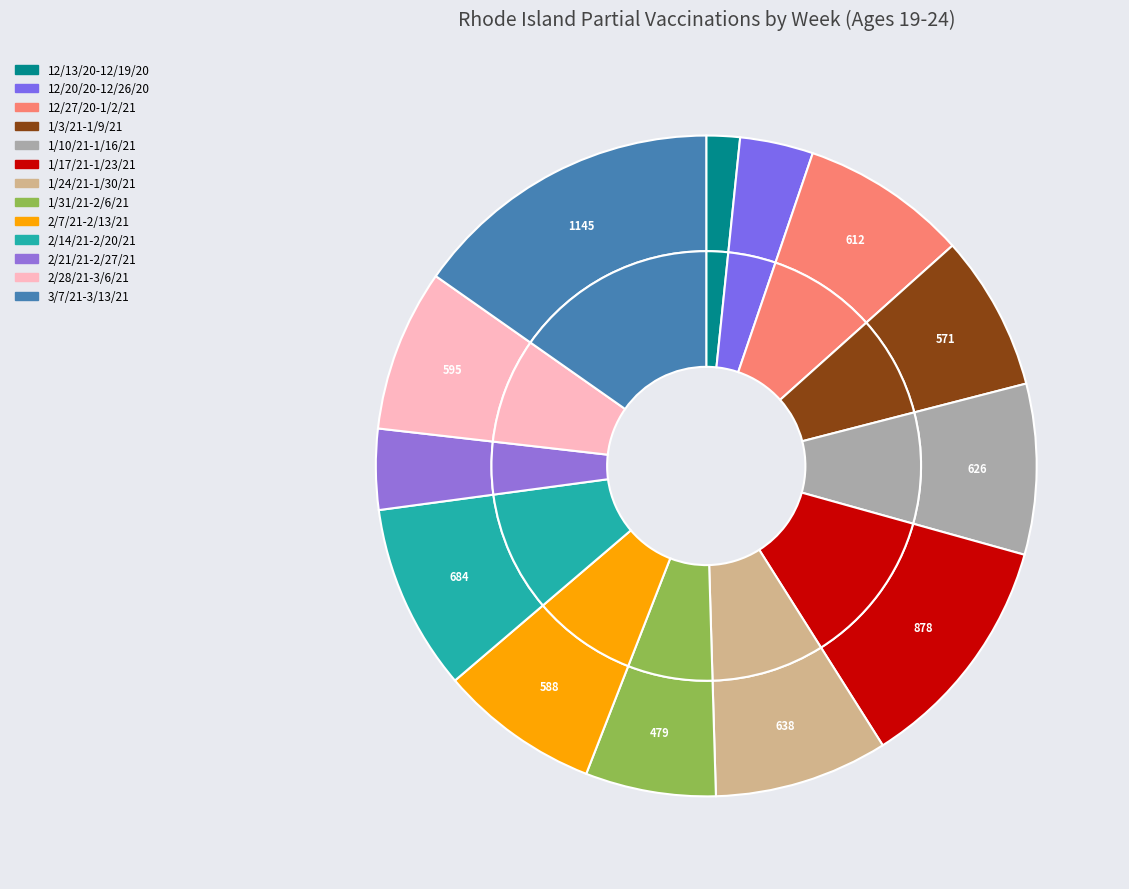

How many slices are in this pie chart?

13